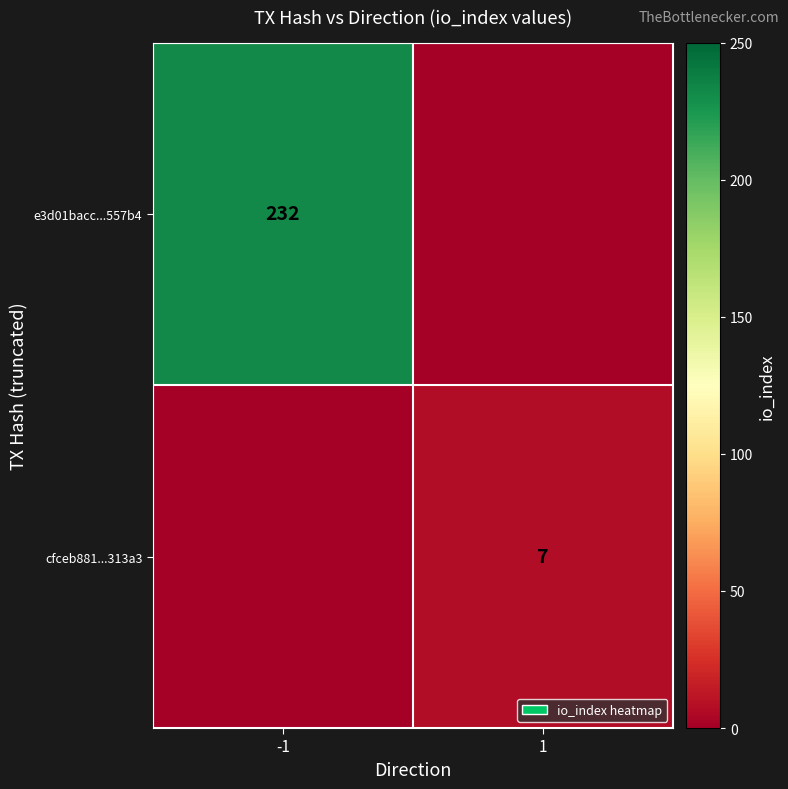

The value of cfceb881...313a3 at 1 is 7. True or false?

True